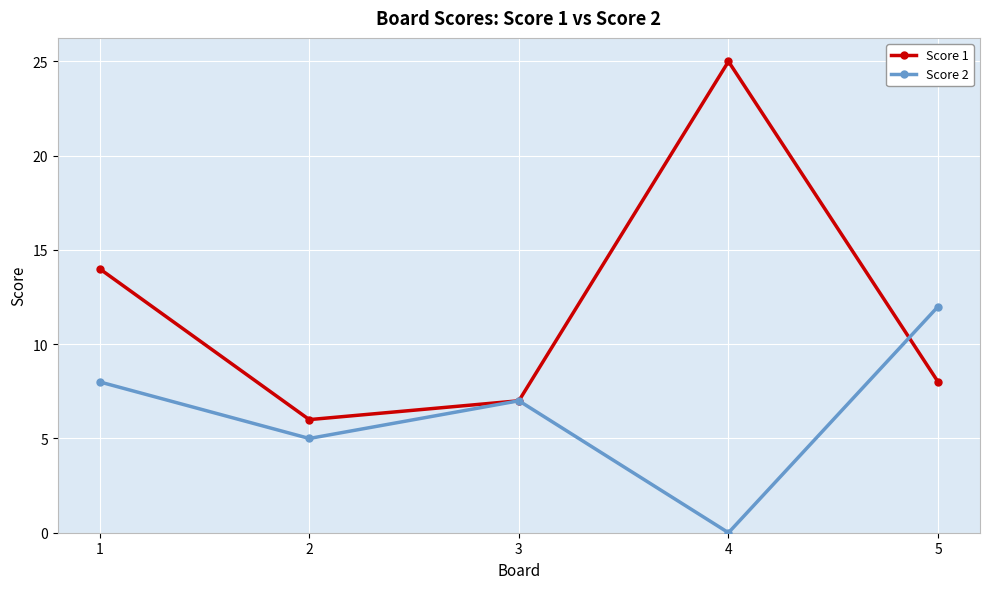

At which label does Score 2 first exceed 7?

1